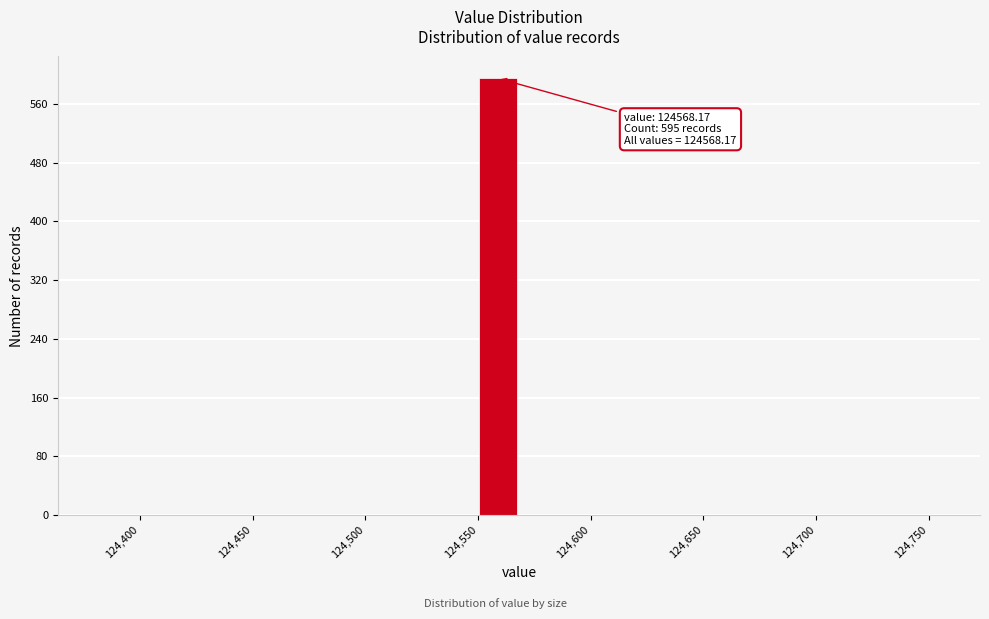

Read against the x-axis, roughly where is the centre of the tallest bar?

124560